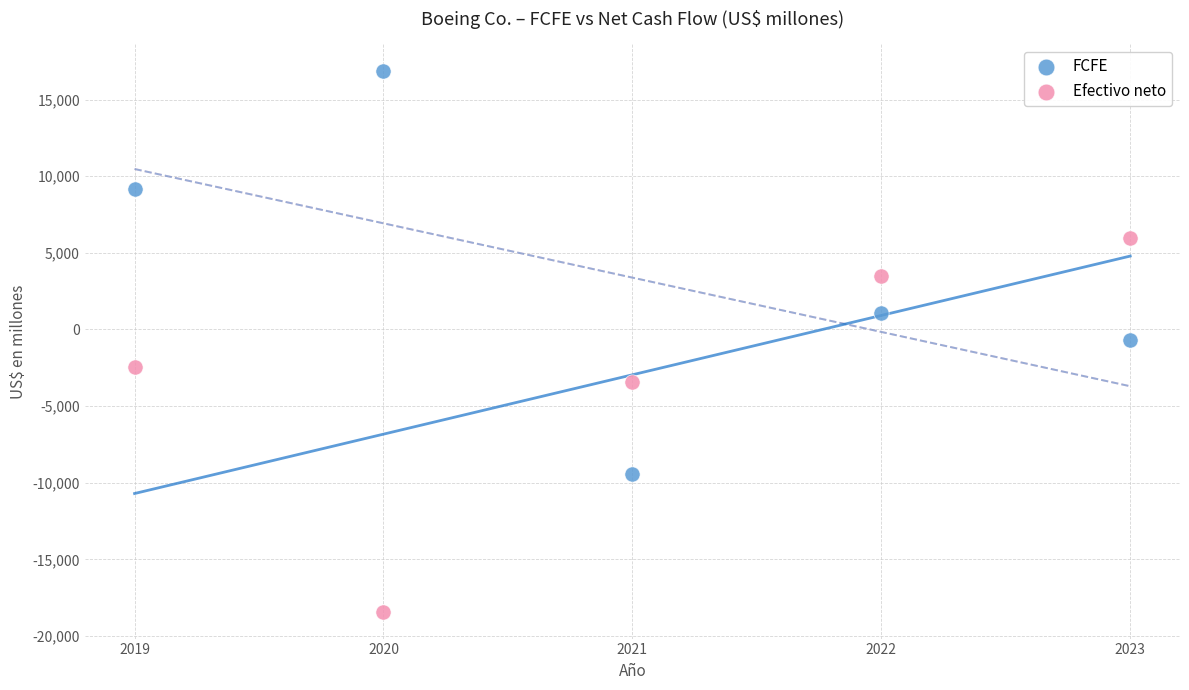

Which series reaches the minimum Y coordinate?

Efectivo neto